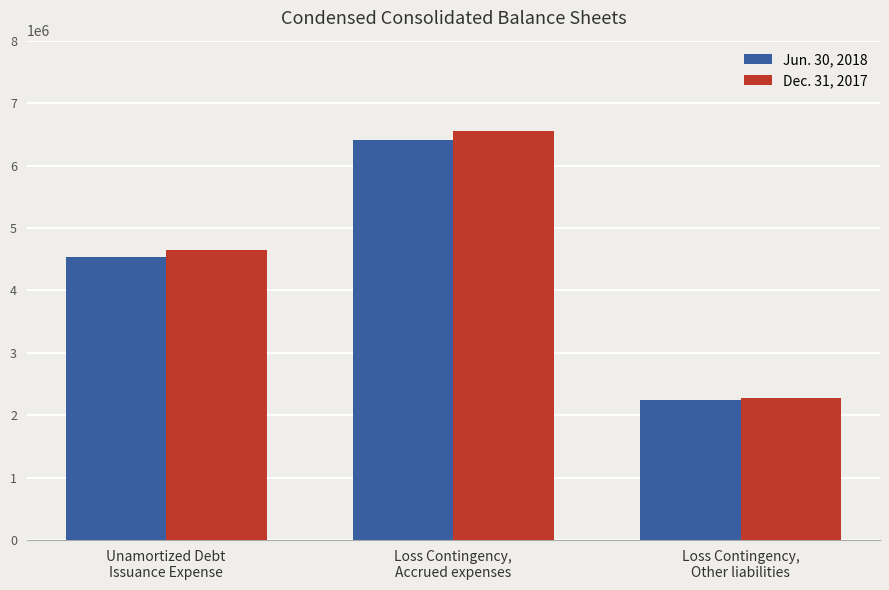

What is the label of the 3rd bar from the left?

Loss Contingency,
Other liabilities